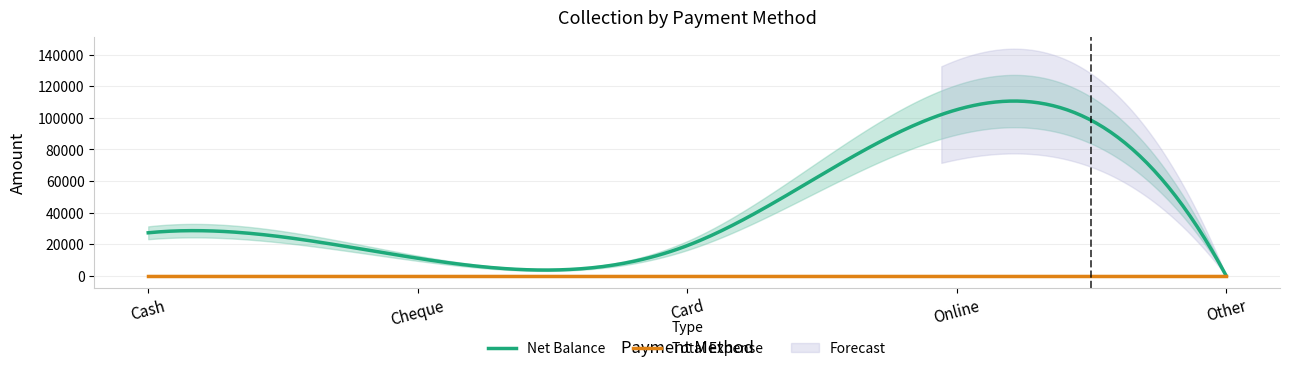

What is the spread (max minus min) of values at Cheque?

11000